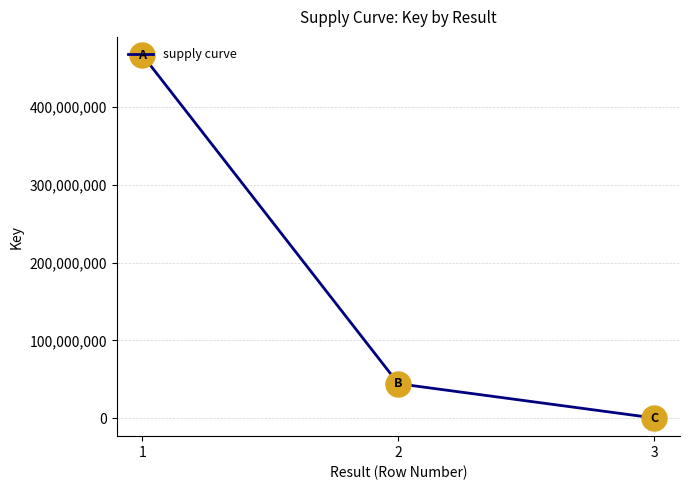

What is the sum of all values?

511565388